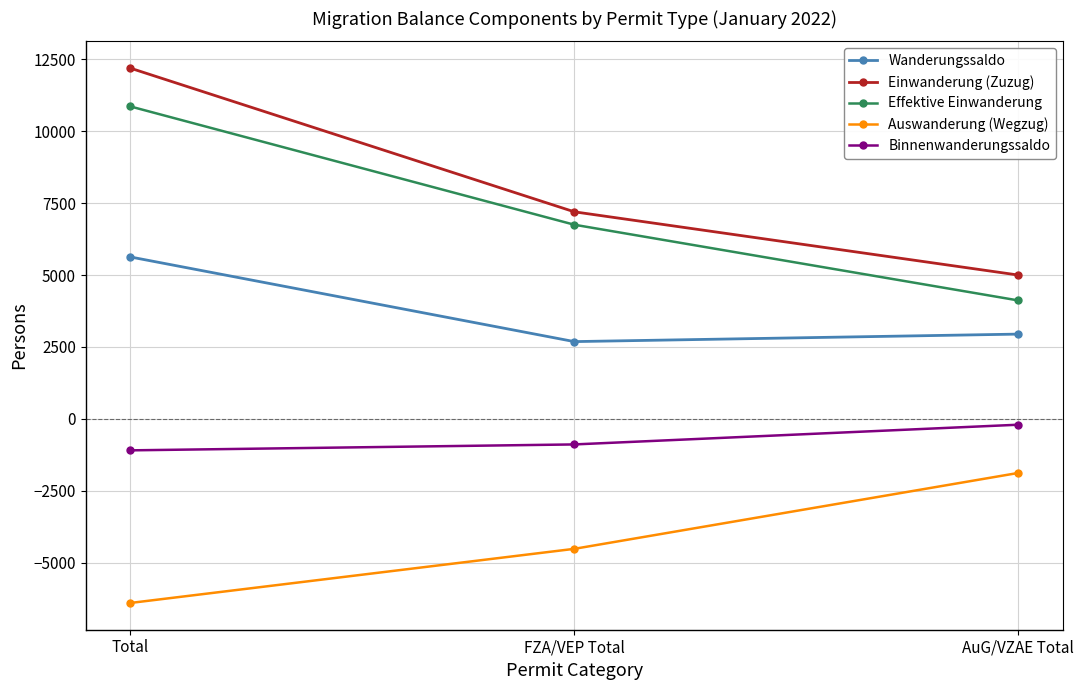

What is the label of the 2nd point from the right?

FZA/VEP Total